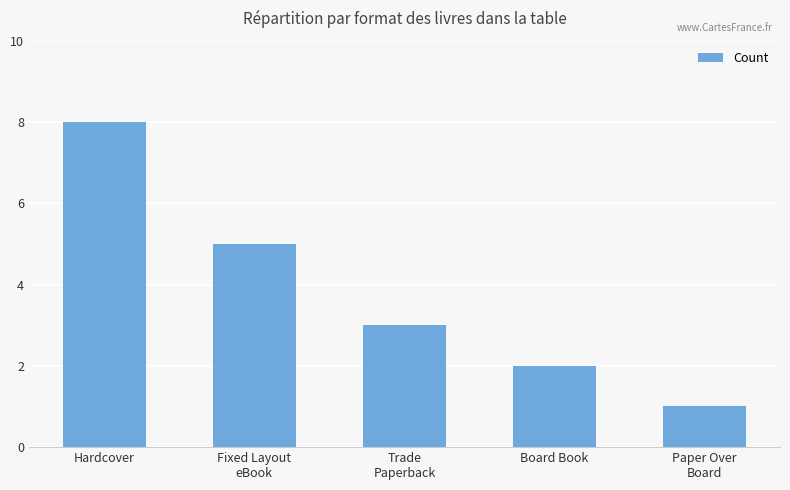

Where does the data first go above 3?

Hardcover